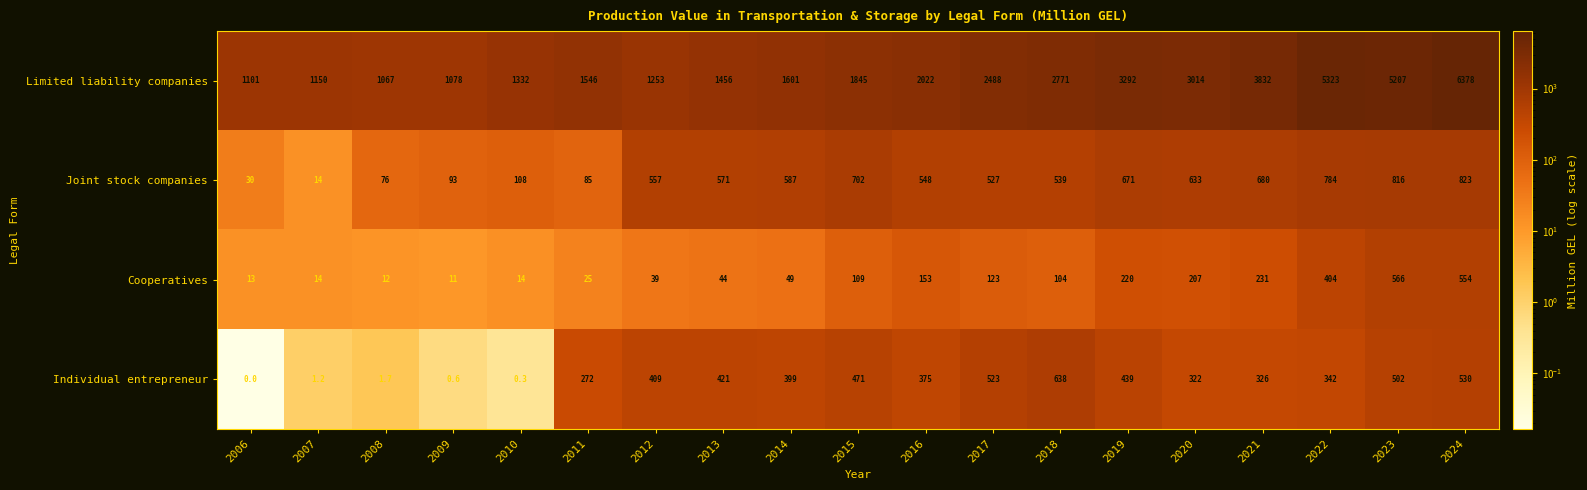

What value does the Joint stock companies series have at 2010?

108.0